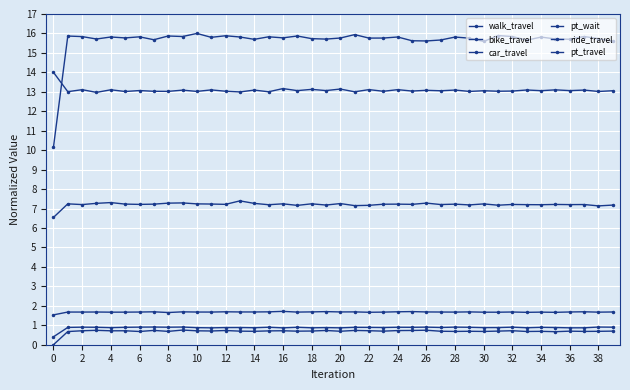

Count the number of categories in the chart.

40